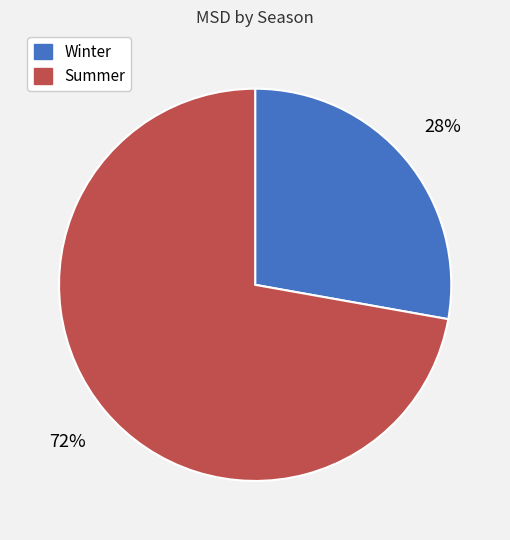

Rank the categories by value from highest to lowest.

Summer, Winter